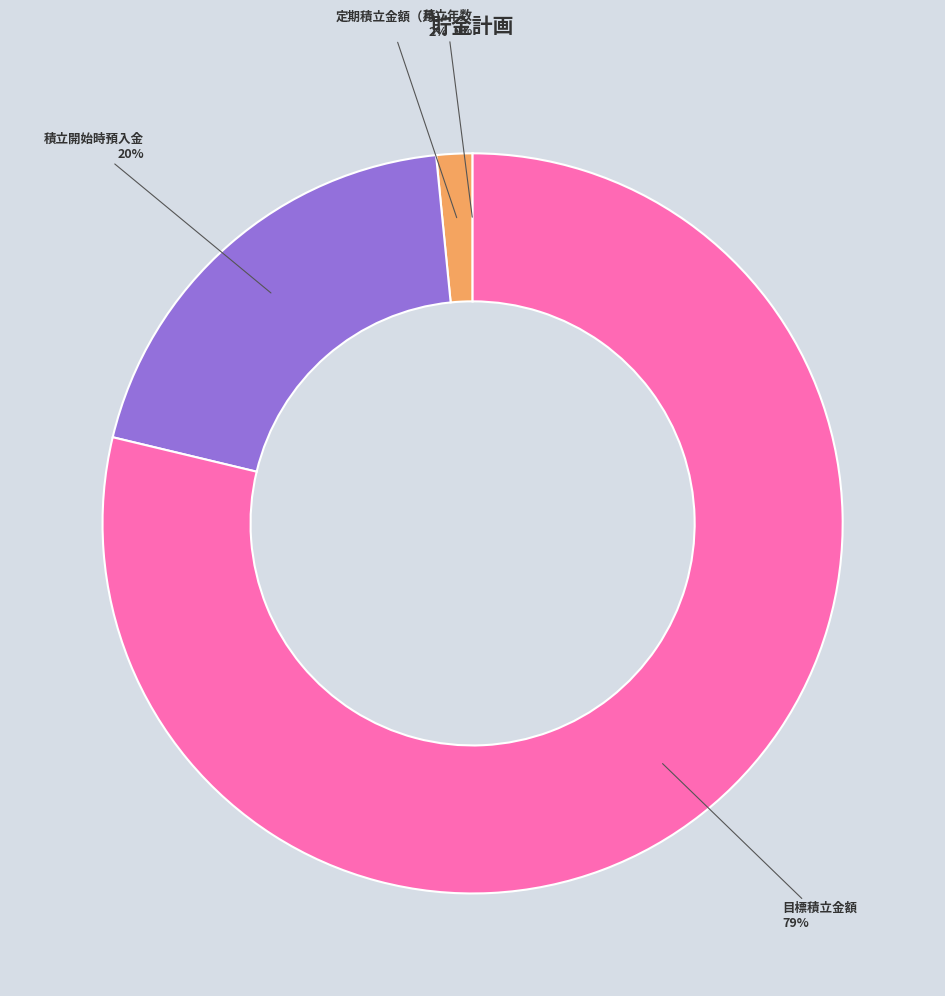

Which slice represents more than half of the pie?

目標積立金額